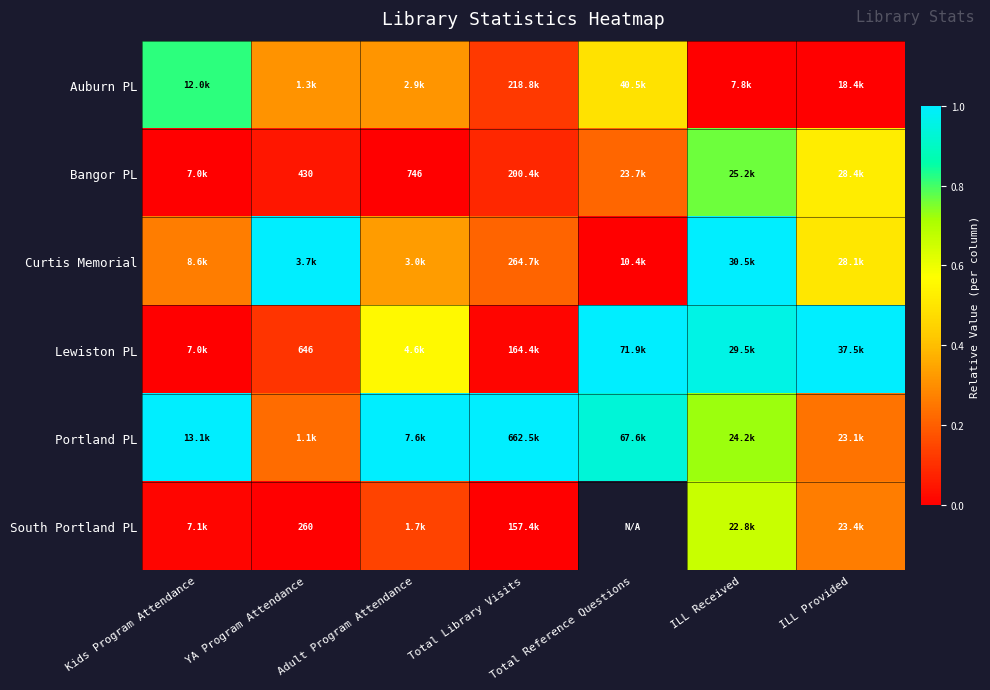

What is the approximate value of Curtis Memorial at Adult Program Attendance?

0.3